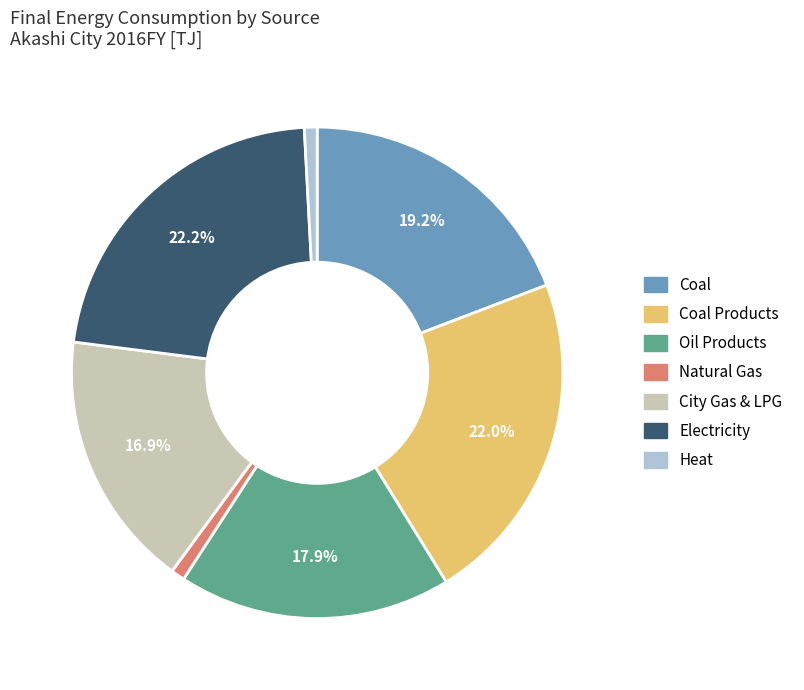

Is there any slice that represents more than half of the pie?

No